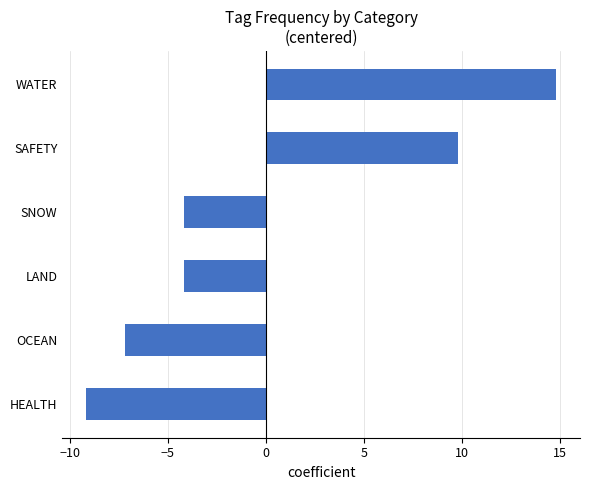

How many values are below zero?

4